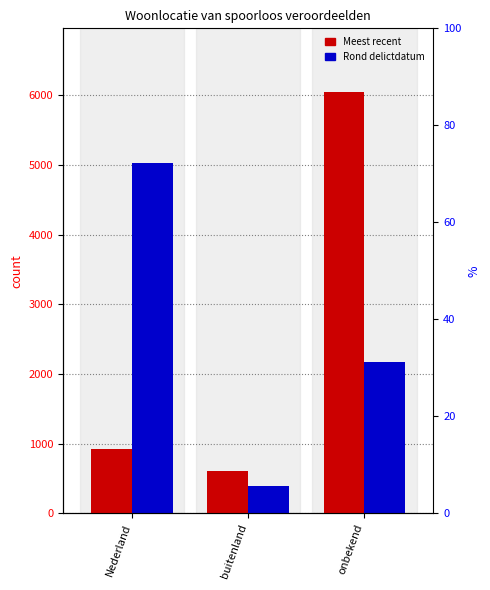

Rank the categories by Meest recent value from highest to lowest.

onbekend, Nederland, buitenland